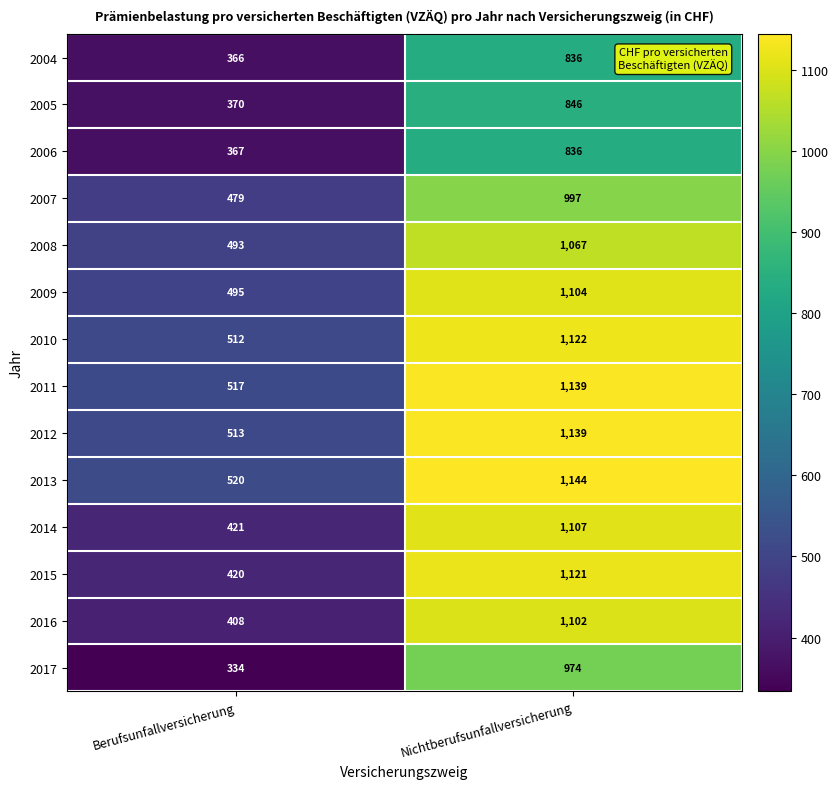

How many distinct data groups are displayed?

14